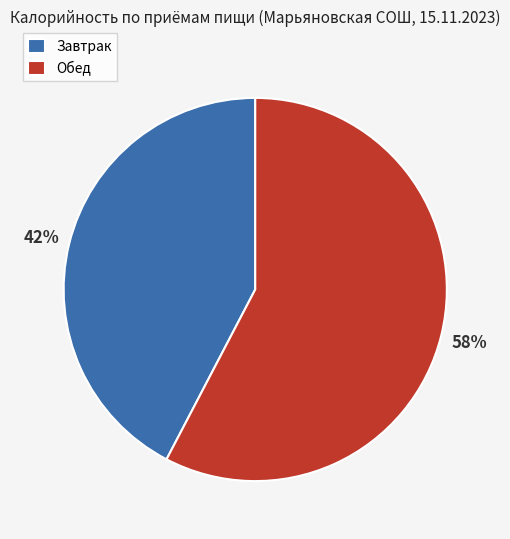

Which slice is the smallest?

Завтрак